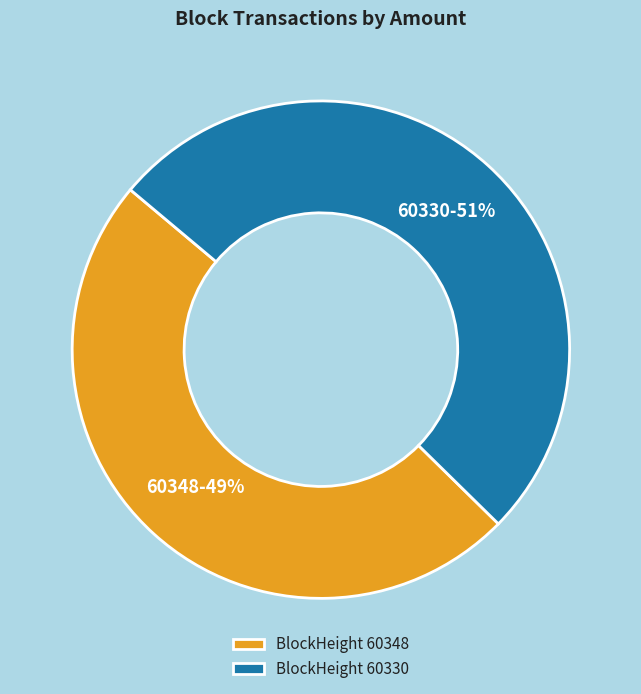

What is the largest slice in the pie chart?

BlockHeight 60330